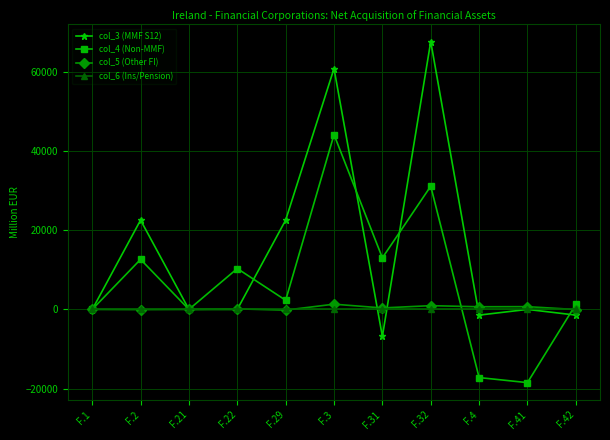

What is the greatest value displayed?

67667